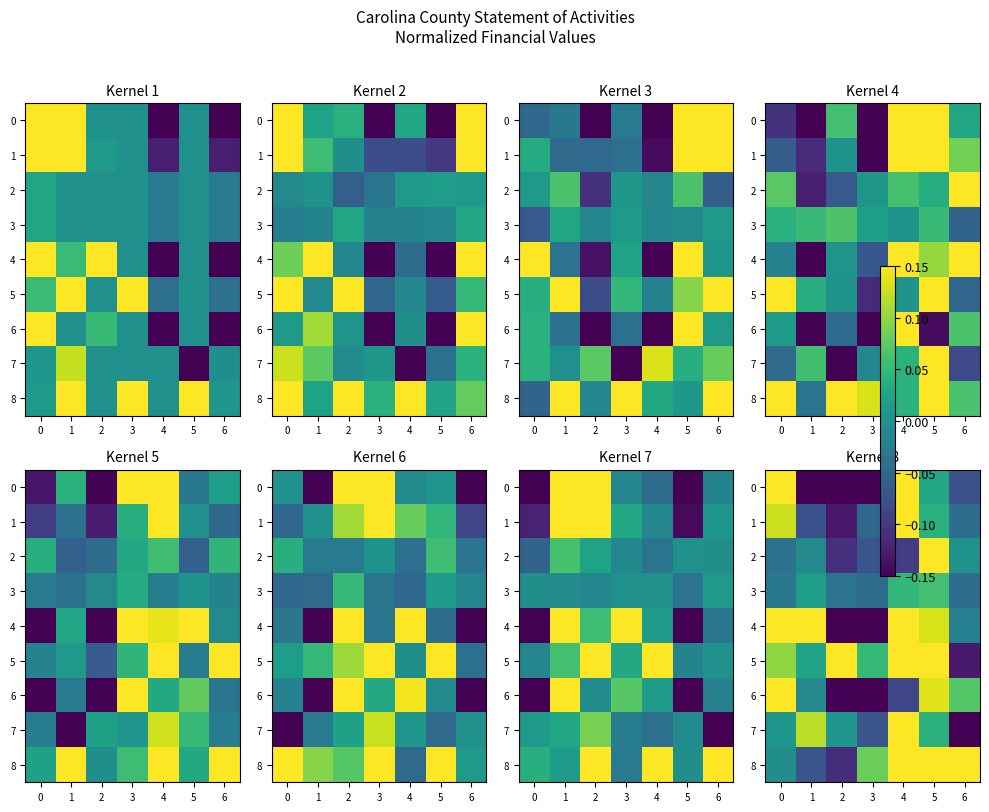

What is the lowest value of the 5 series?

-0.1